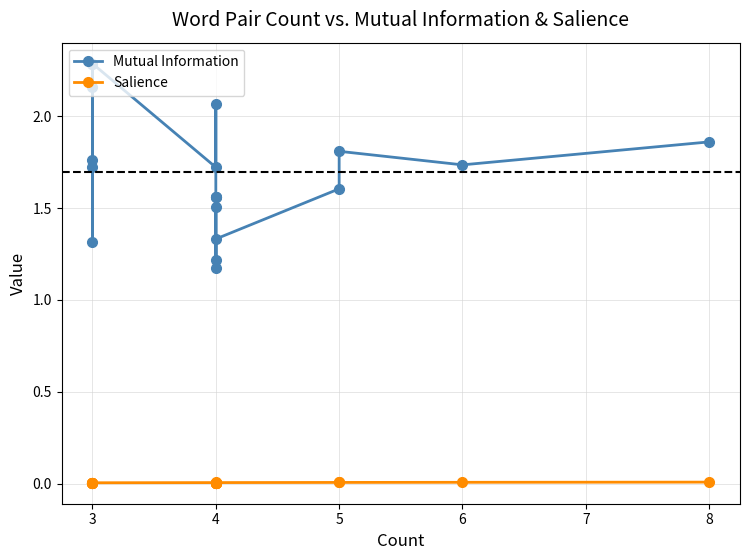

Is the value of Mutual Information at 4 greater than the value of Salience at 3?

Yes